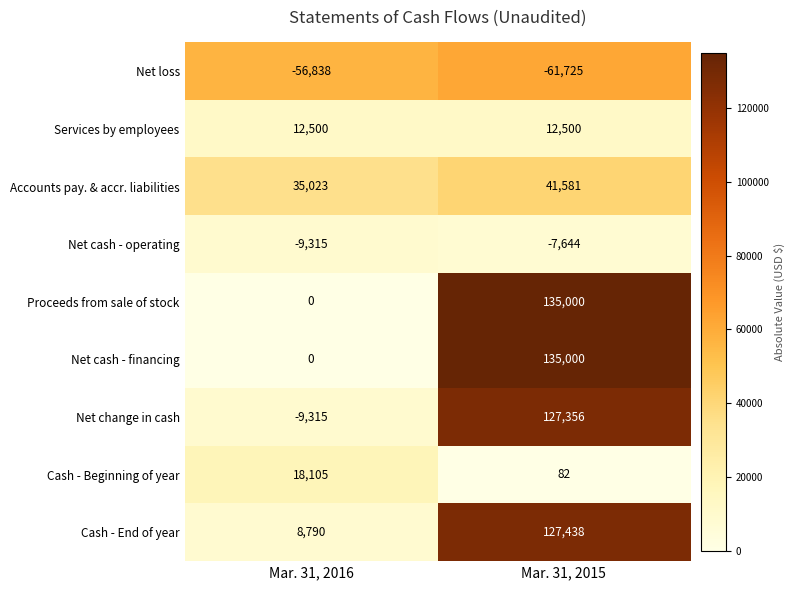

Rank the categories by Cash - End of year value from lowest to highest.

Mar. 31, 2016, Mar. 31, 2015